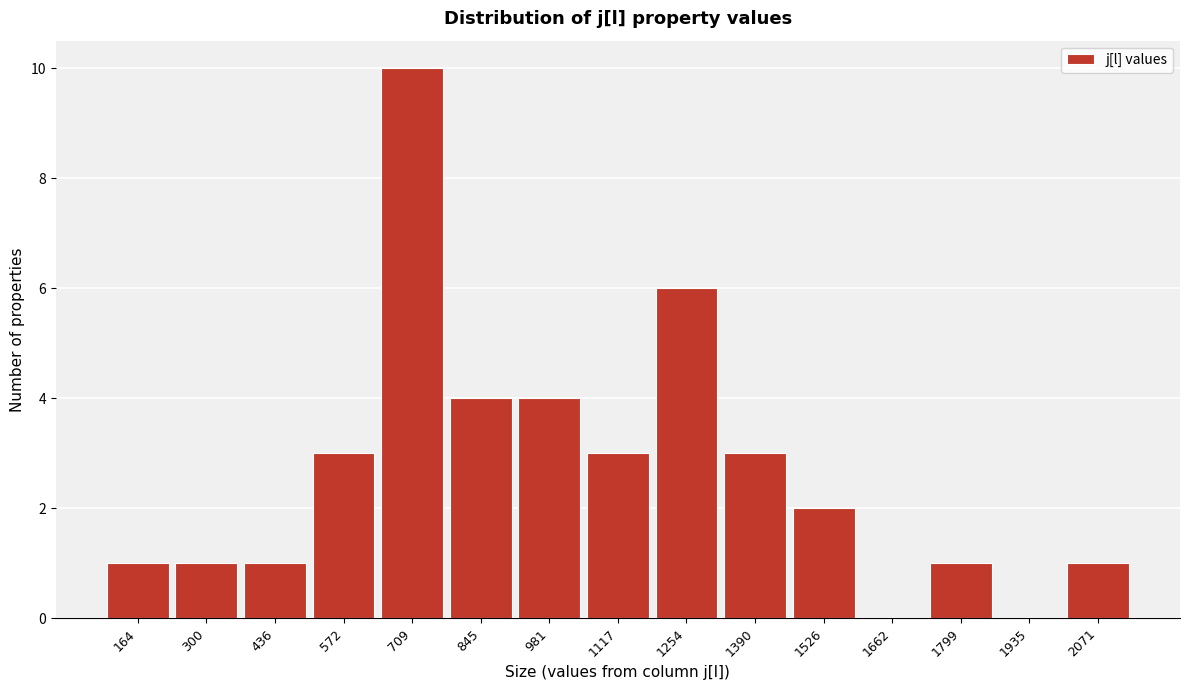

Reading left to right, list all the values displayed in this chart.

164=1	300=1	436=1	572=3	709=10	845=4	981=4	1117=3	1254=6	1390=3	1526=2	1662=0	1799=1	1935=0	2071=1